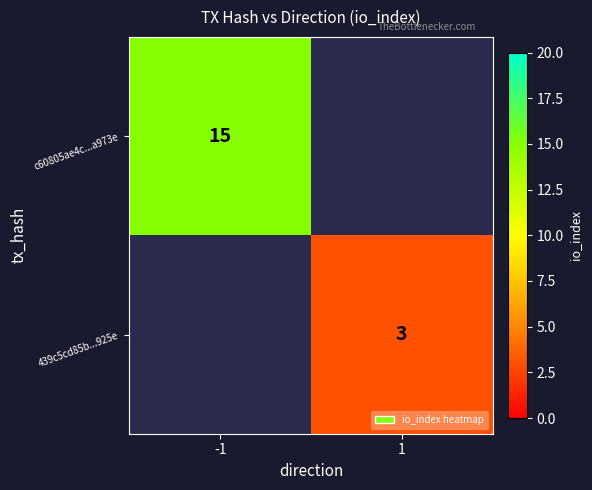

Is the value of 439c5cd85b...925e at 1 greater than the value of c60805ae4c...a973e at -1?

No